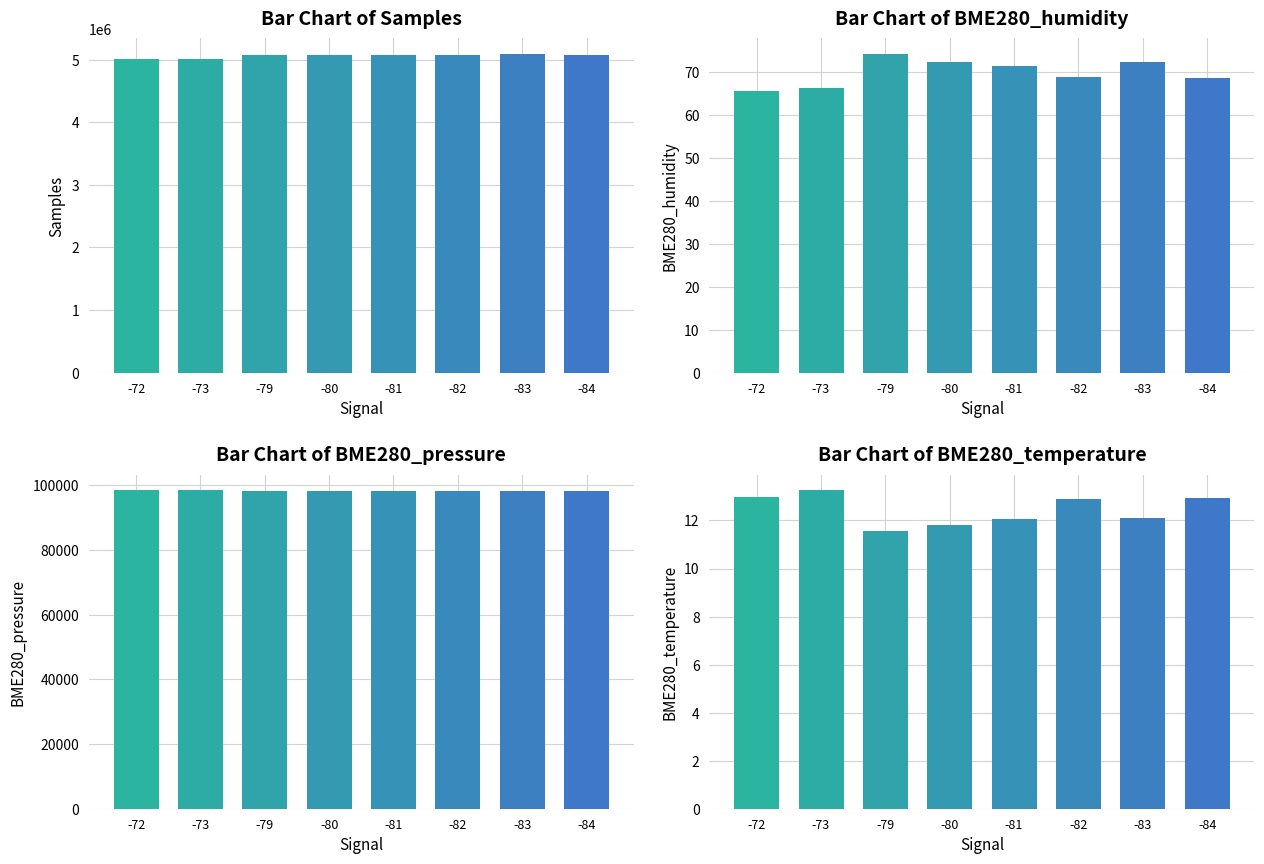

Which category has the lowest value in the BME280_pressure series?

-79